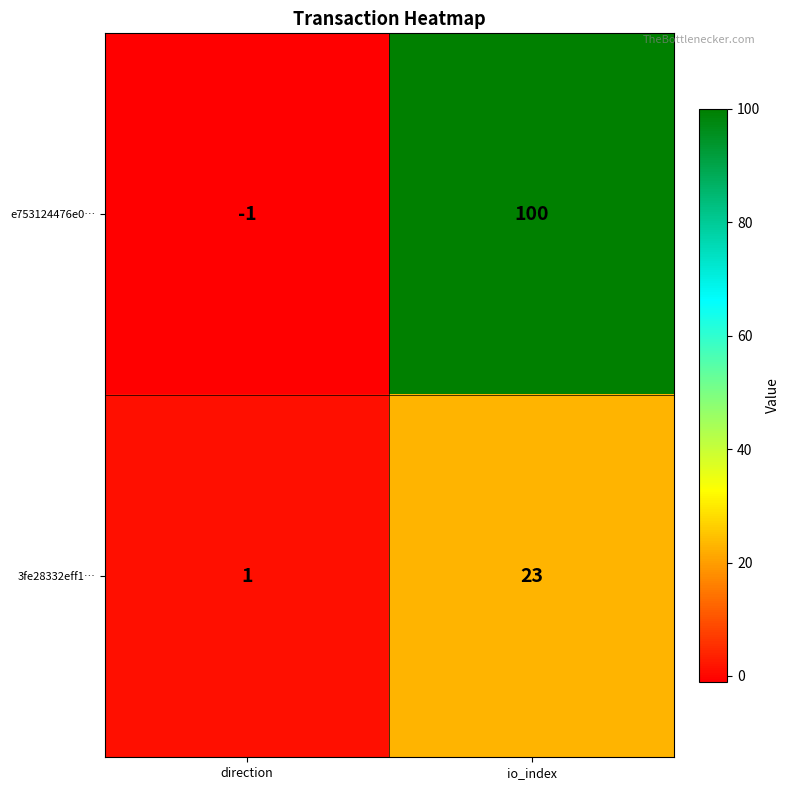

Reading left to right, transcribe all the data shown in this chart.

e753124476e0…: -1	100
3fe28332eff1…: 1	23